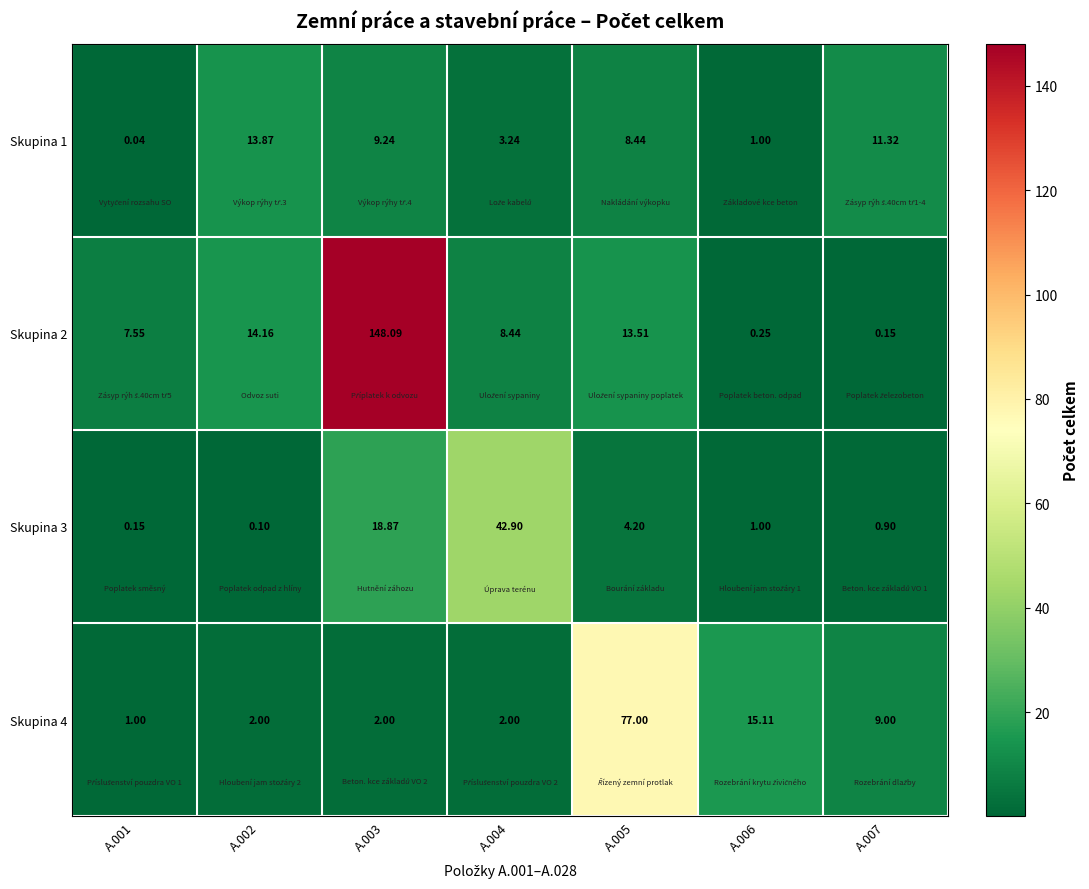

Which series has the largest total across all categories?

Skupina 2